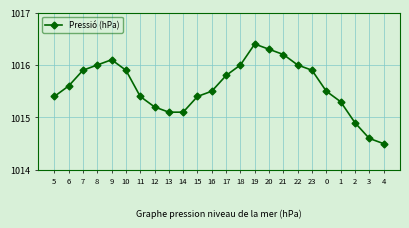

Approximately how many times larger is the value at 0 compared to 10?

1.0